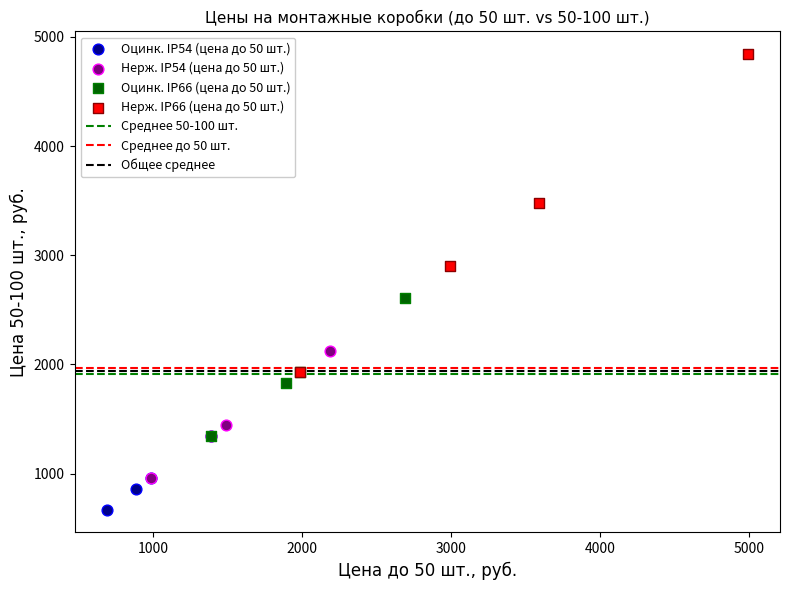

Which series contains the highest Y value?

Нерж. IP66 (цена до 50 шт.)